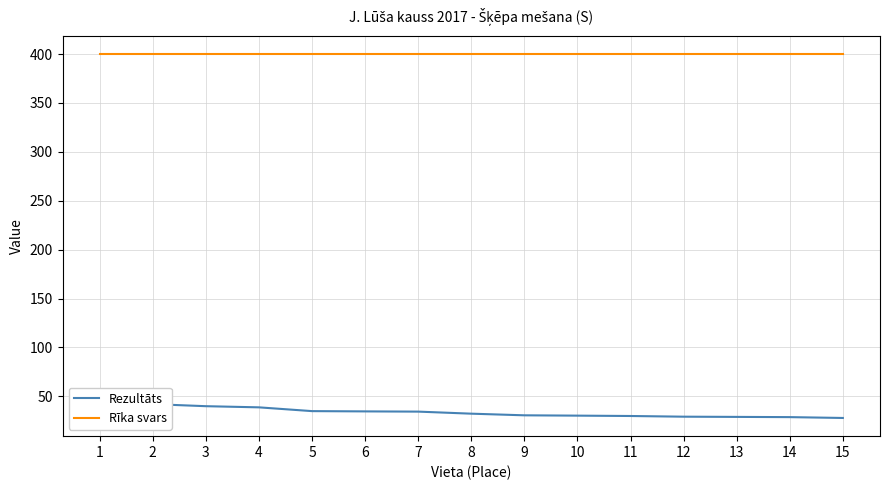

What is the sum of the Rezultāts values at 9 and 14?

59.5